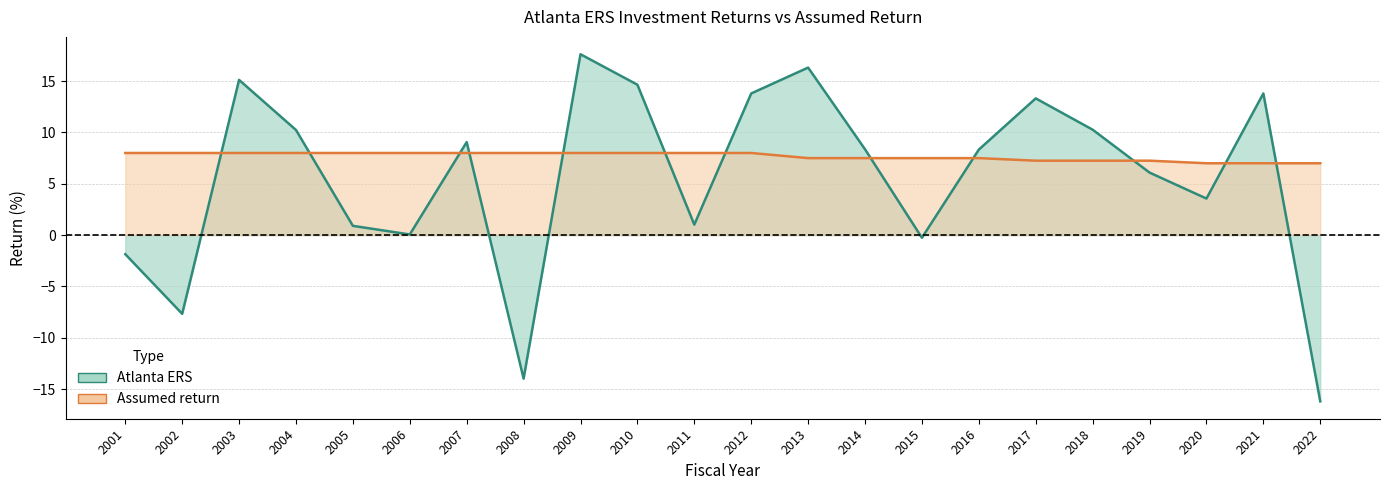

The Atlanta ERS series shows 1.4 at 2005. True or false?

False